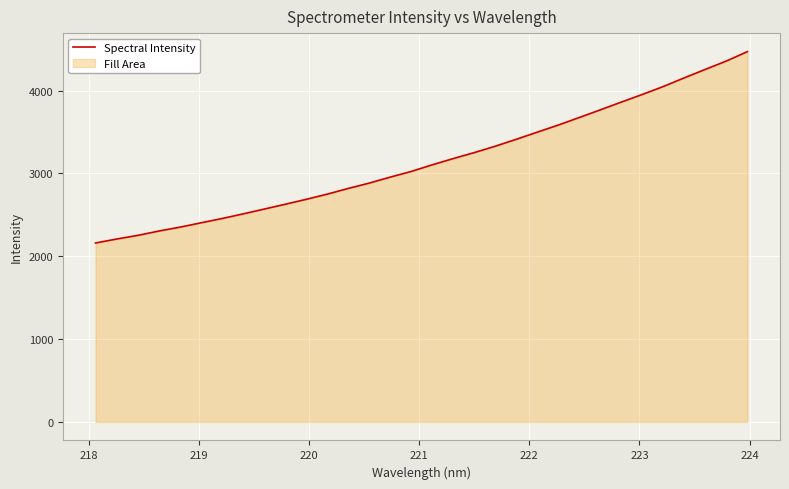

What is the difference between the maximum and minimum values?

2309.9